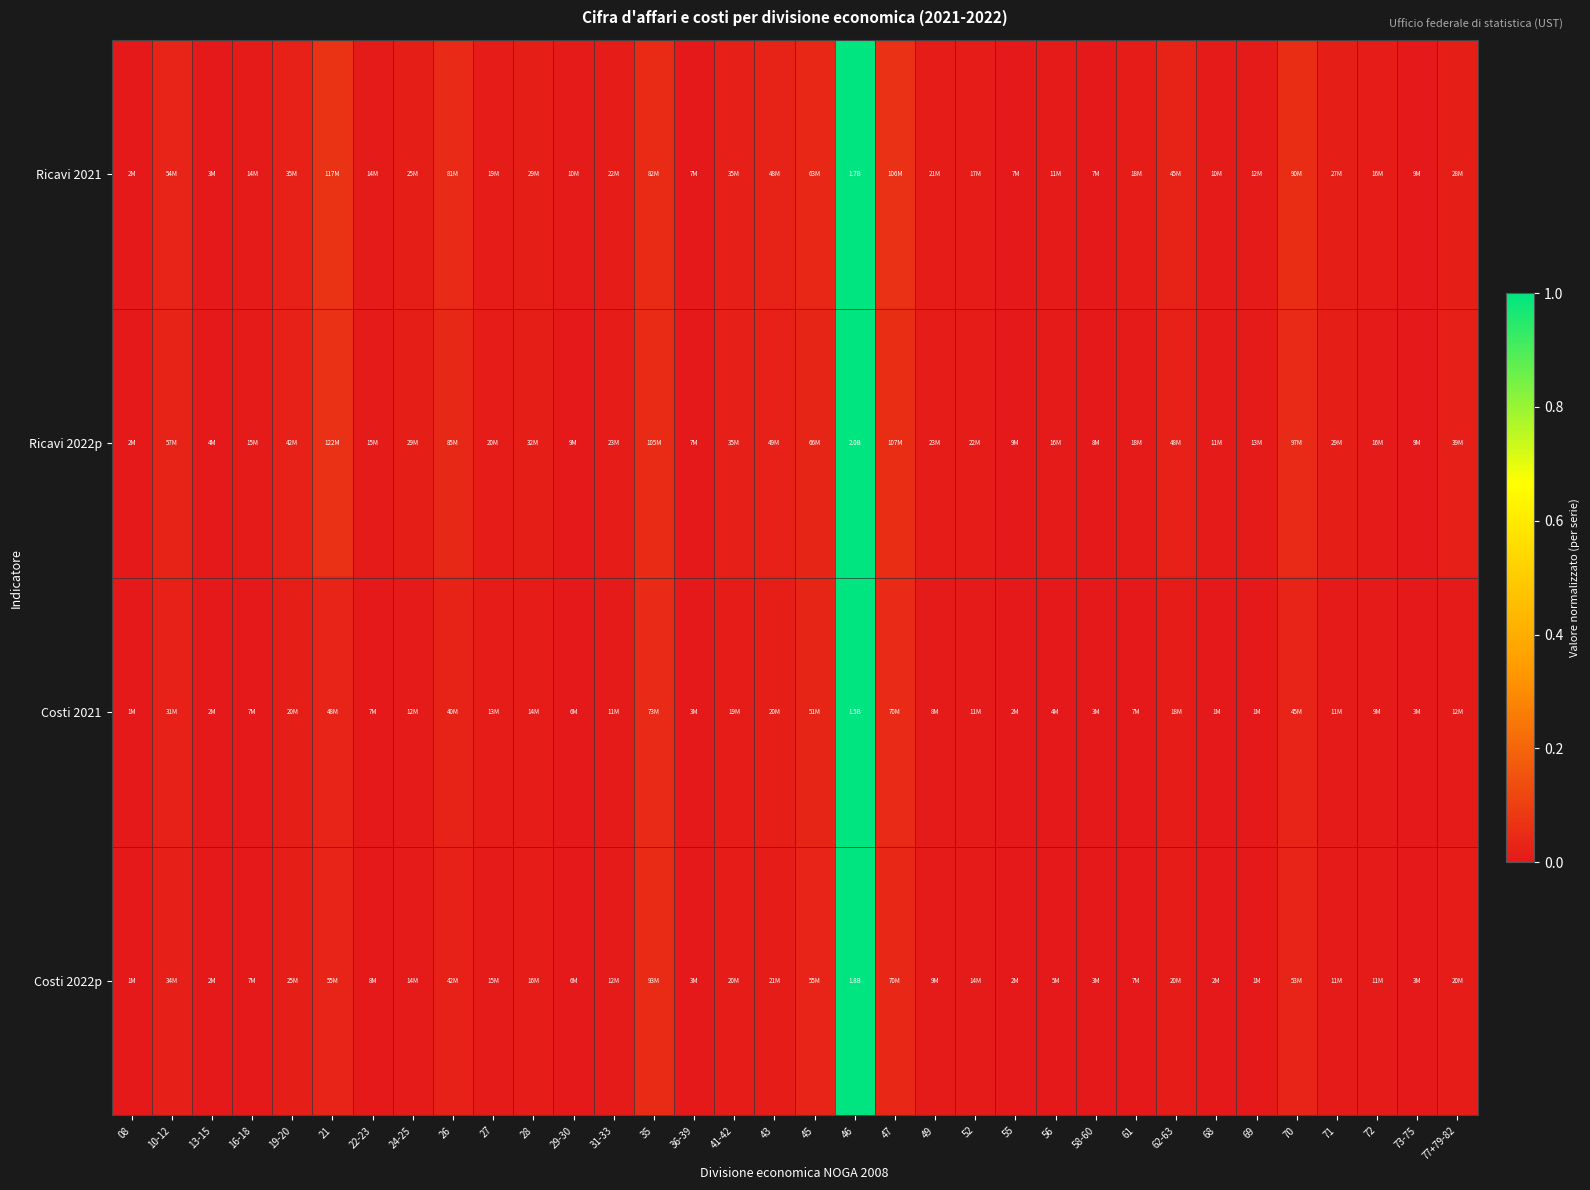

Reading left to right, list all the values displayed in this chart.

Ricavi 2021: 08=0.0	10-12=0.0	13-15=0.0	16-18=0.0	19-20=0.0	21=0.1	22-23=0.0	24-25=0.0	26=0.0	27=0.0	28=0.0	29-30=0.0	31-33=0.0	35=0.0	36-39=0.0	41-42=0.0	43=0.0	45=0.0	46=1.0	47=0.1	49=0.0	52=0.0	55=0.0	56=0.0	58-60=0.0	61=0.0	62-63=0.0	68=0.0	69=0.0	70=0.1	71=0.0	72=0.0	73-75=0.0	77+79-82=0.0
Ricavi 2022p: 08=0.0	10-12=0.0	13-15=0.0	16-18=0.0	19-20=0.0	21=0.1	22-23=0.0	24-25=0.0	26=0.0	27=0.0	28=0.0	29-30=0.0	31-33=0.0	35=0.1	36-39=0.0	41-42=0.0	43=0.0	45=0.0	46=1.0	47=0.1	49=0.0	52=0.0	55=0.0	56=0.0	58-60=0.0	61=0.0	62-63=0.0	68=0.0	69=0.0	70=0.0	71=0.0	72=0.0	73-75=0.0	77+79-82=0.0
Costi 2021: 08=0.0	10-12=0.0	13-15=0.0	16-18=0.0	19-20=0.0	21=0.0	22-23=0.0	24-25=0.0	26=0.0	27=0.0	28=0.0	29-30=0.0	31-33=0.0	35=0.0	36-39=0.0	41-42=0.0	43=0.0	45=0.0	46=1.0	47=0.0	49=0.0	52=0.0	55=0.0	56=0.0	58-60=0.0	61=0.0	62-63=0.0	68=0.0	69=0.0	70=0.0	71=0.0	72=0.0	73-75=0.0	77+79-82=0.0
Costi 2022p: 08=0.0	10-12=0.0	13-15=0.0	16-18=0.0	19-20=0.0	21=0.0	22-23=0.0	24-25=0.0	26=0.0	27=0.0	28=0.0	29-30=0.0	31-33=0.0	35=0.1	36-39=0.0	41-42=0.0	43=0.0	45=0.0	46=1.0	47=0.0	49=0.0	52=0.0	55=0.0	56=0.0	58-60=0.0	61=0.0	62-63=0.0	68=0.0	69=0.0	70=0.0	71=0.0	72=0.0	73-75=0.0	77+79-82=0.0